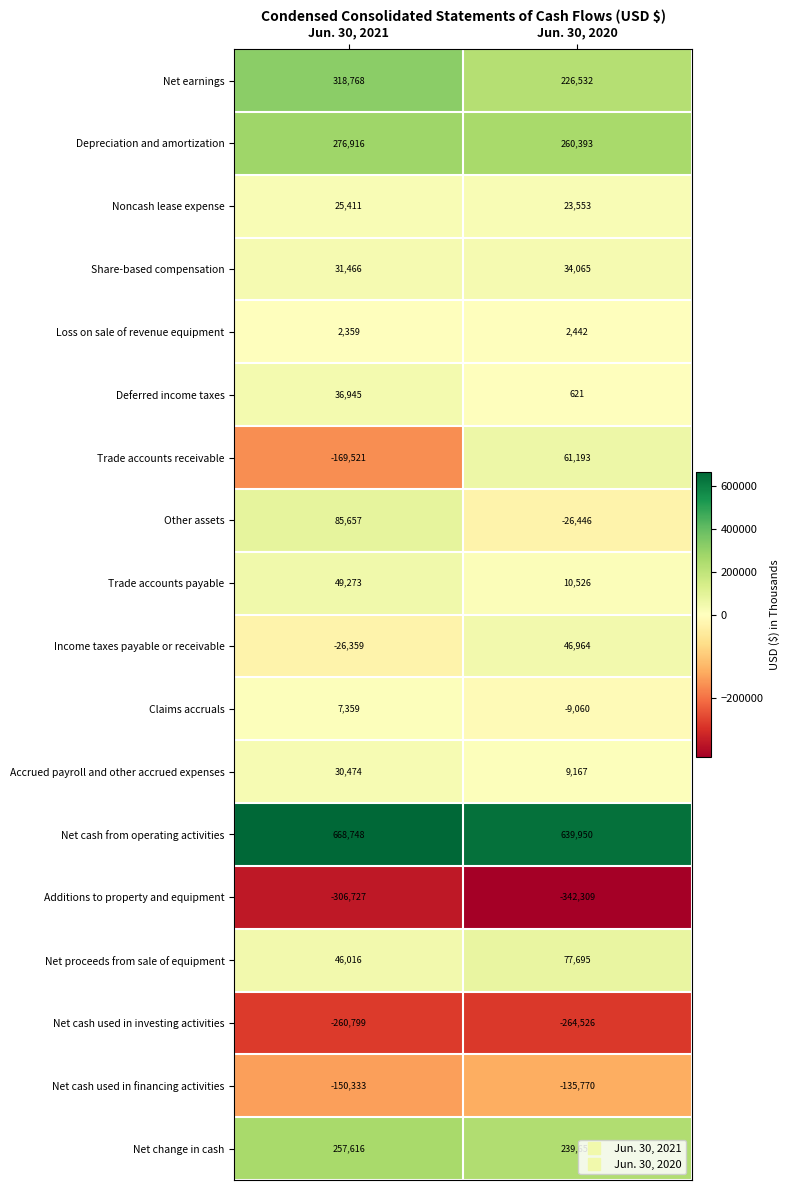

Rank the series by their maximum value, from lowest to highest.

Additions to property and equipment, Net cash used in investing activities, Net cash used in financing activities, Loss on sale of revenue equipment, Claims accruals, Noncash lease expense, Accrued payroll and other accrued expenses, Share-based compensation, Deferred income taxes, Income taxes payable or receivable, Trade accounts payable, Trade accounts receivable, Net proceeds from sale of equipment, Other assets, Net change in cash, Depreciation and amortization, Net earnings, Net cash from operating activities